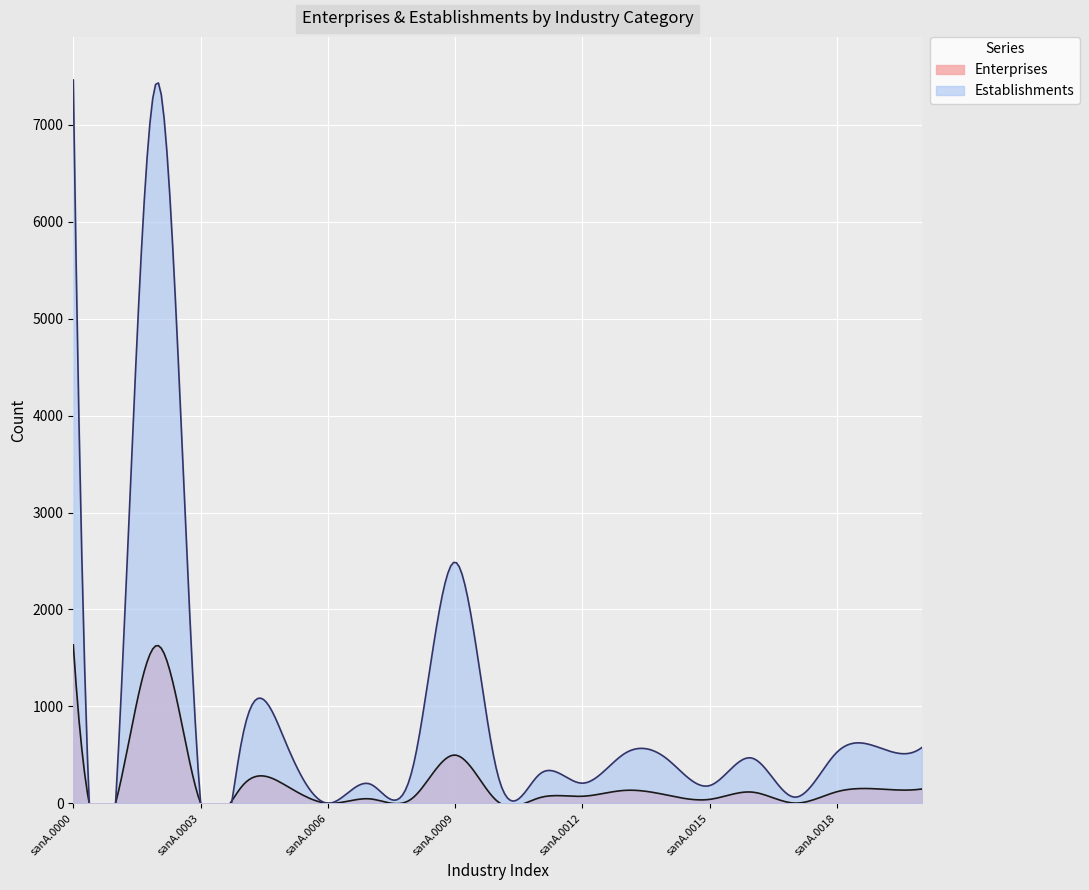

At which label is Establishments closest to 3731?

sanA.0009